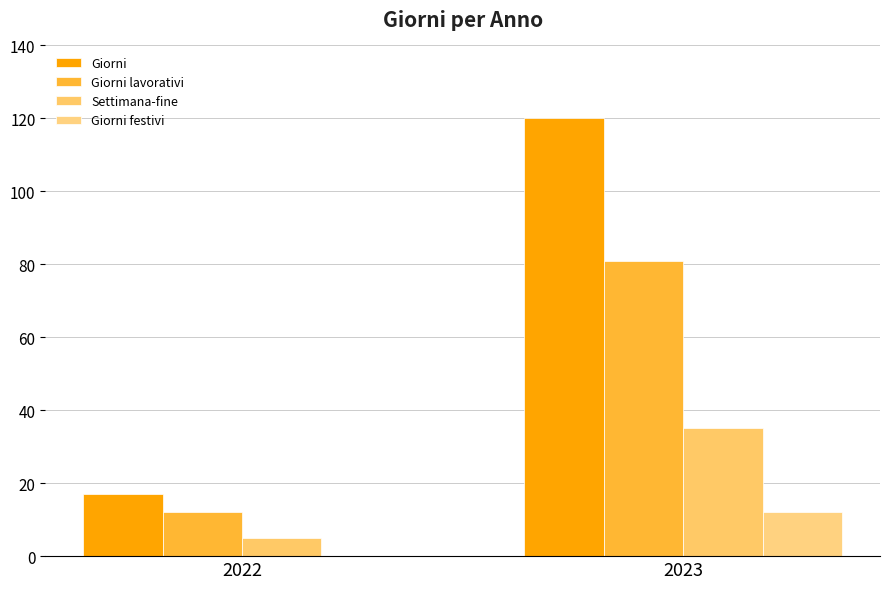

What is the difference between the Giorni festivi values at 2022 and 2023?

12